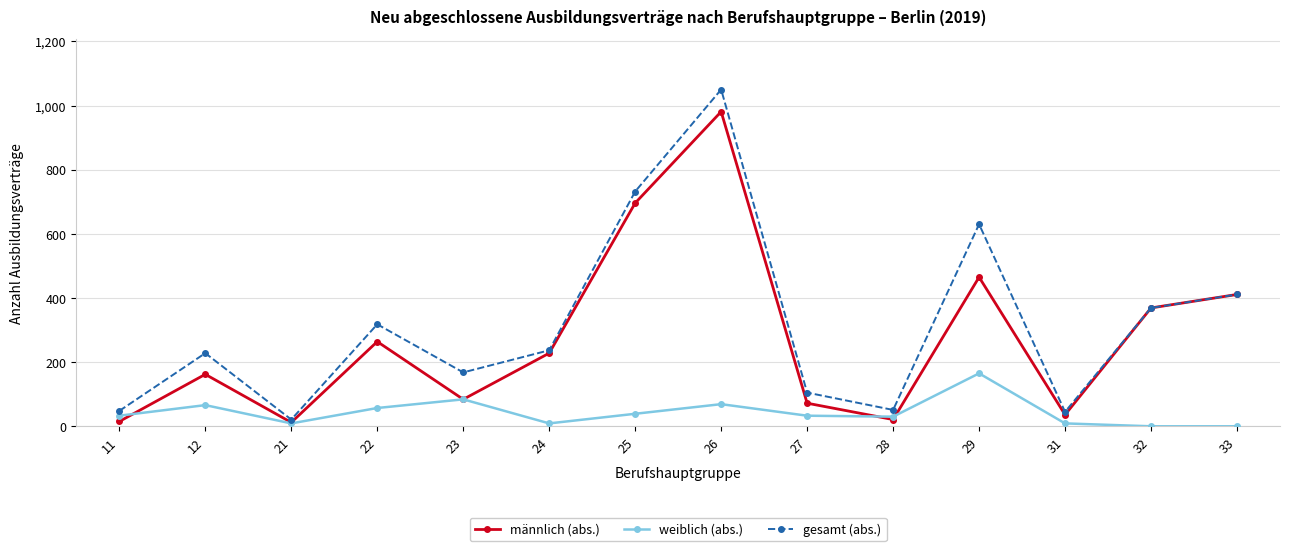

What is the difference between the maximum and minimum values in the gesamt (abs.) series?

1029